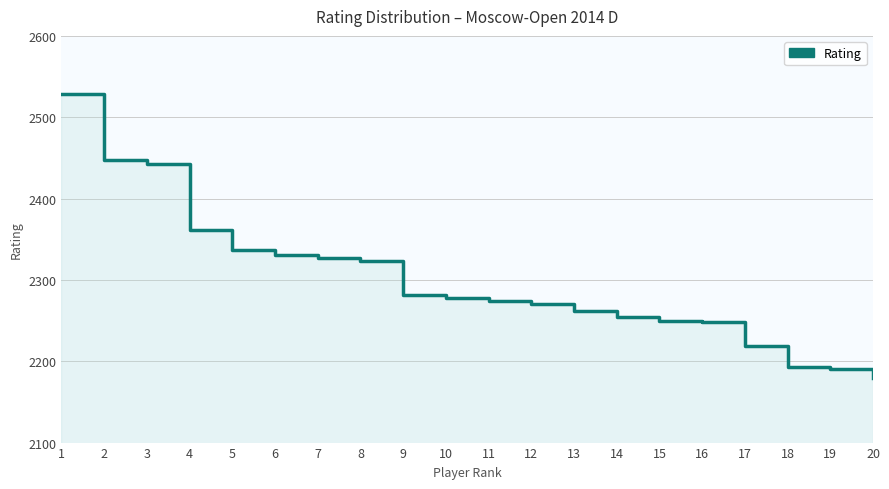

What value does the data have at 18, to the nearest 10?

2190